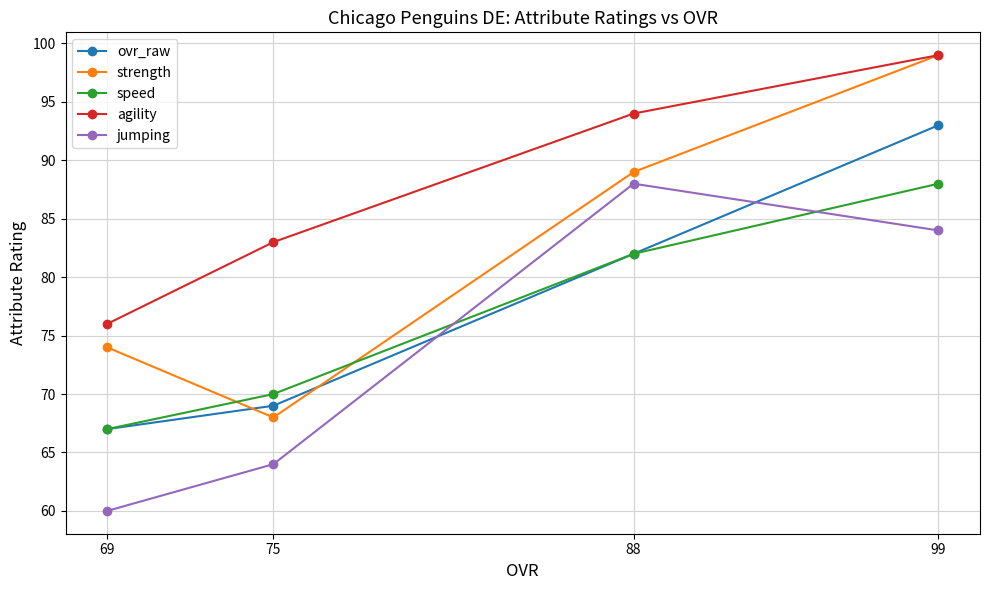

Reading right to left, what are all the values shown in this chart?

ovr_raw: 99=93	88=82	75=69	69=67
strength: 99=99	88=89	75=68	69=74
speed: 99=88	88=82	75=70	69=67
agility: 99=99	88=94	75=83	69=76
jumping: 99=84	88=88	75=64	69=60